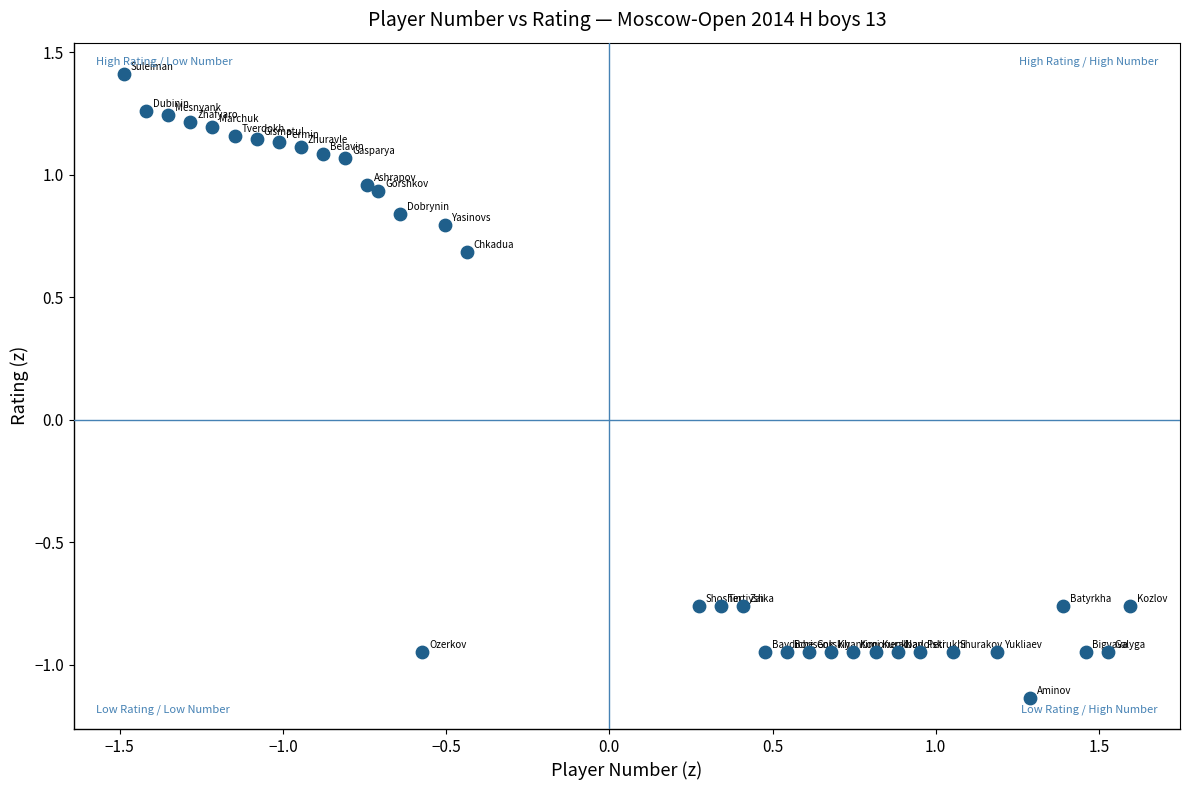

What Y value in the scatter plot is closest to 0?

0.7